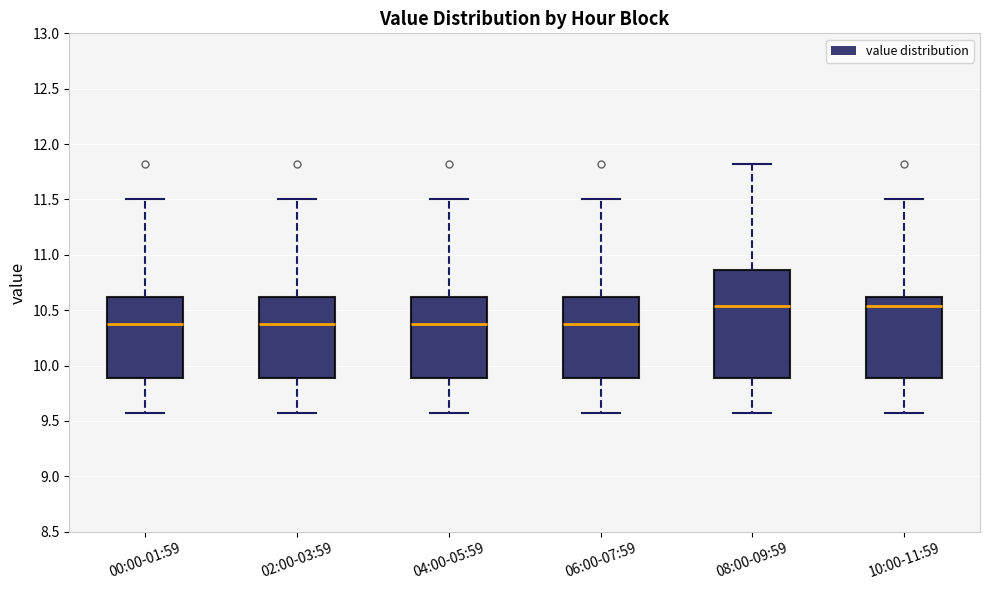

Where is the upper edge of the box for 10:00-11:59 on the y-axis? The values are not printed on the chart, so give them approximately, as read against the axis.

10.60